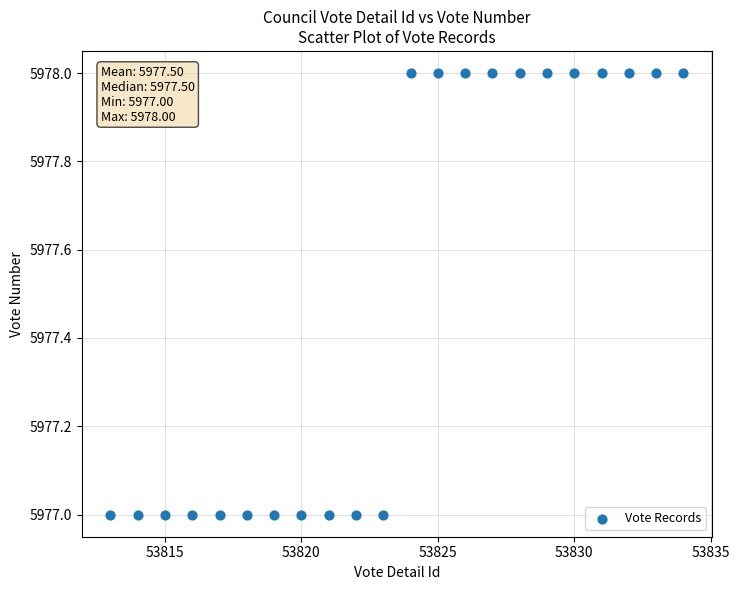

How many data points are displayed?

22